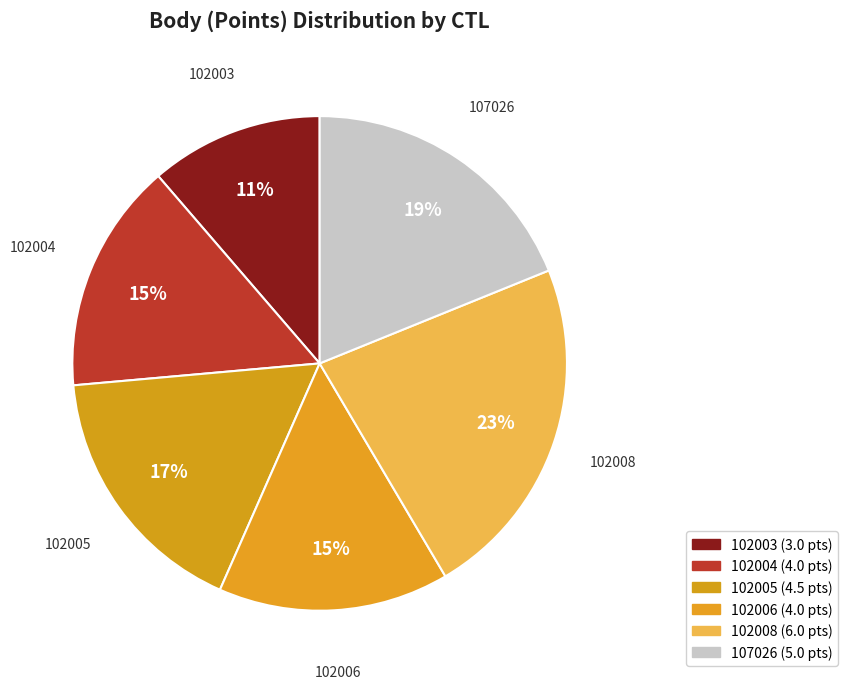

Do 102003 and 102006 together represent more than half of the pie?

No